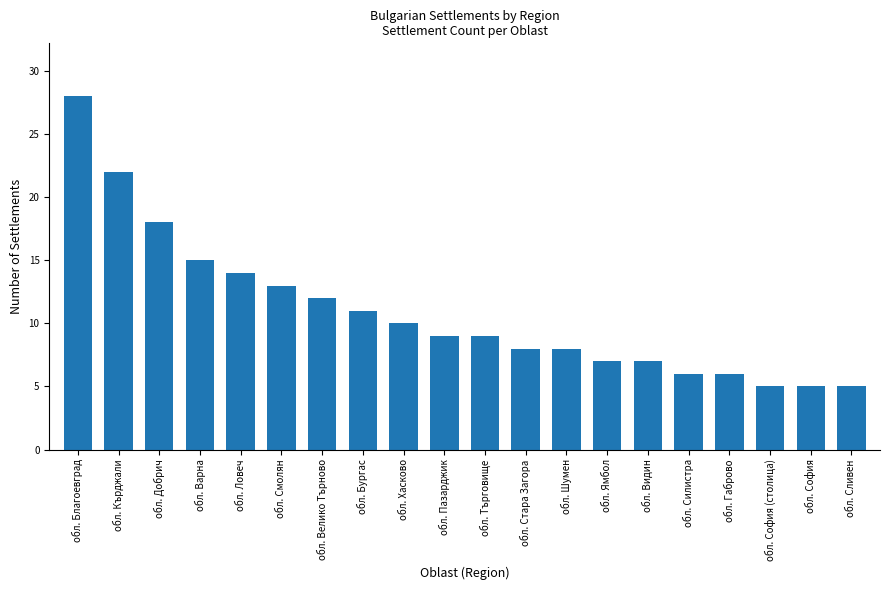

What is the sum of the values at обл. Добрич and обл. Благоевград?

46